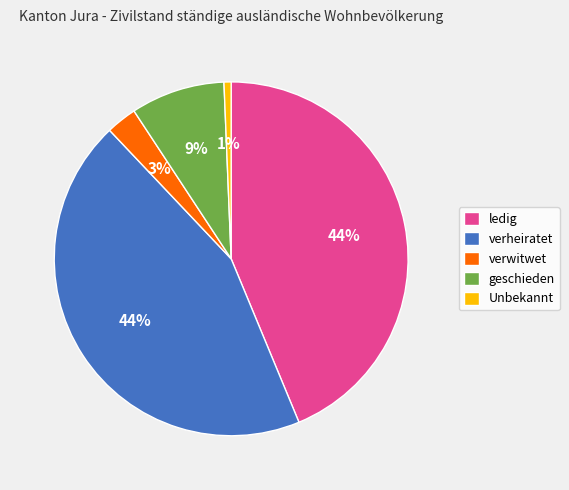

To the nearest percent, what is the average slice percentage?

20%